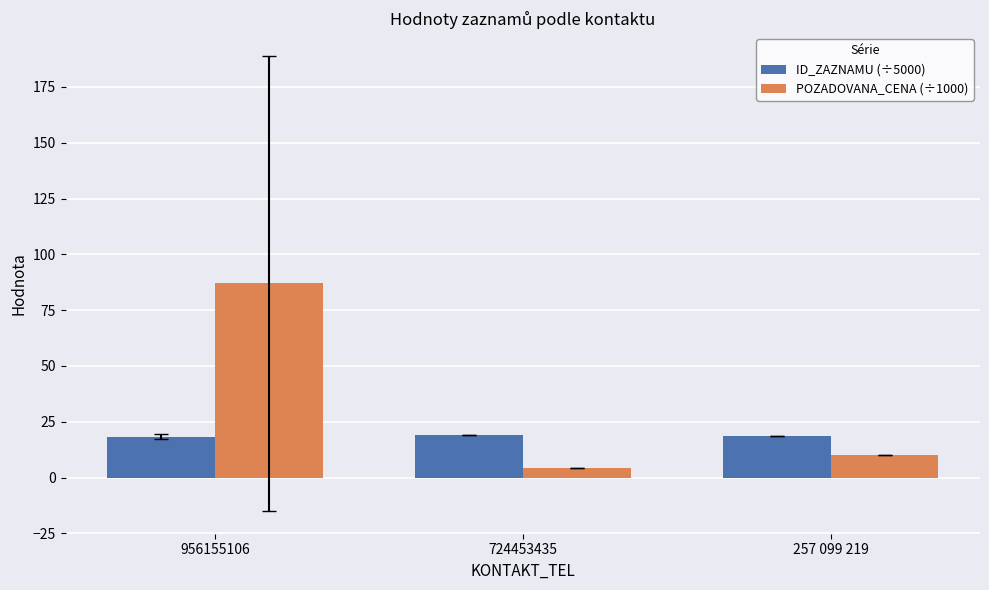

Is it true that POZADOVANA_CENA (÷1000) equals 4.1 at 724453435?

True